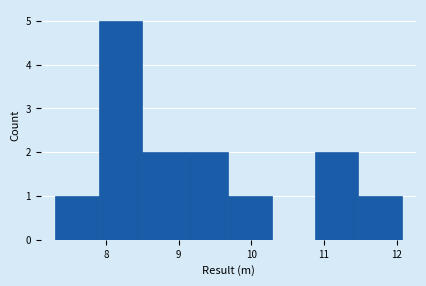

Over which range of the x-axis is the bar tallest?

7.9 to 8.5